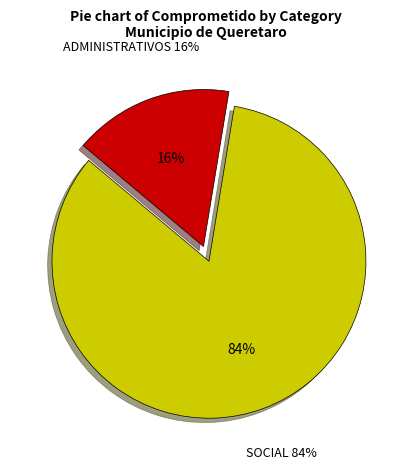

Count the number of slices in the pie.

2